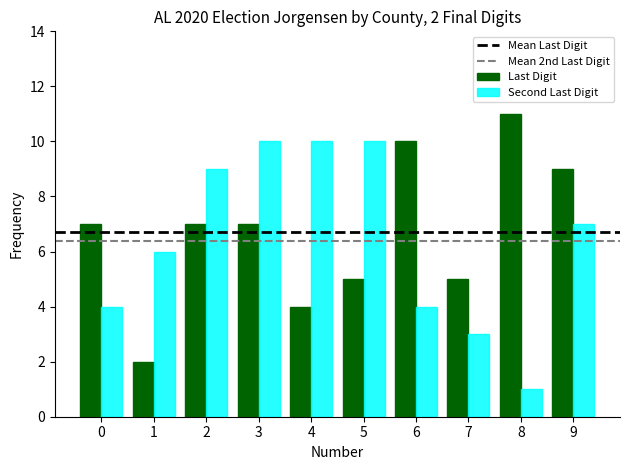

How many groups of bars are there?

10